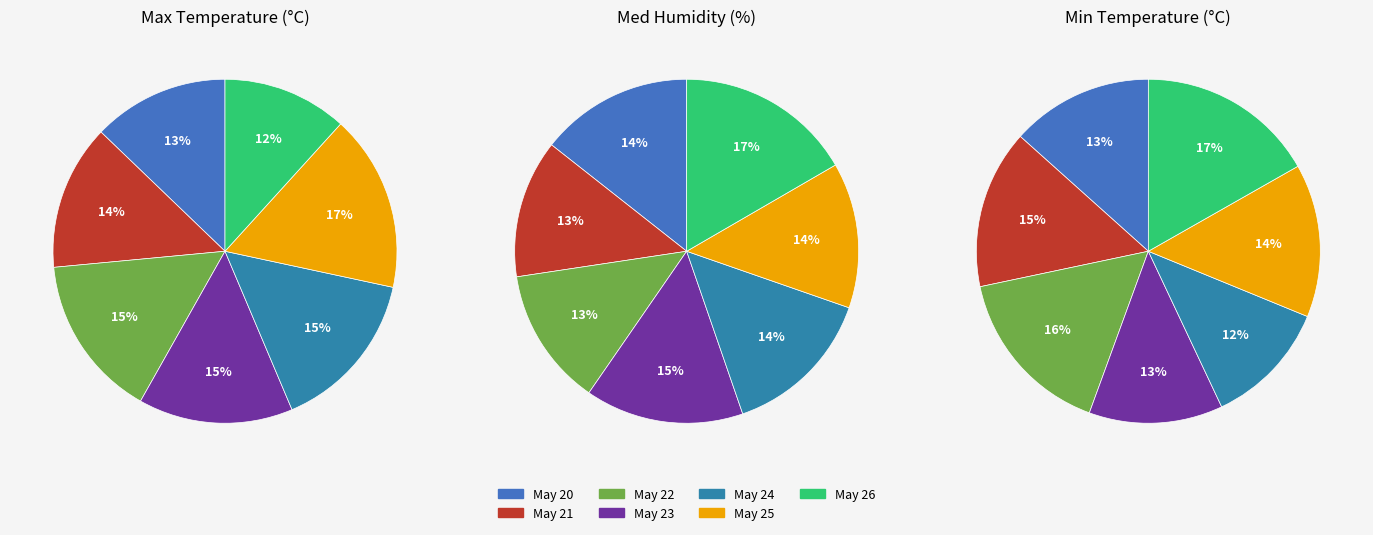

Is 2019-05-23 the majority of the pie?

No